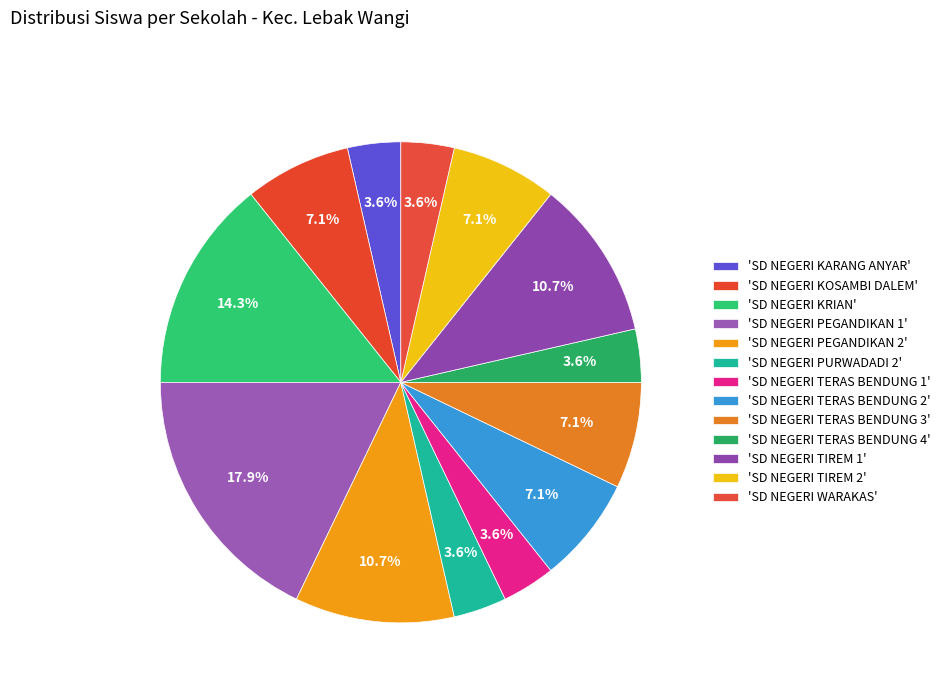

Count the number of slices in the pie.

13